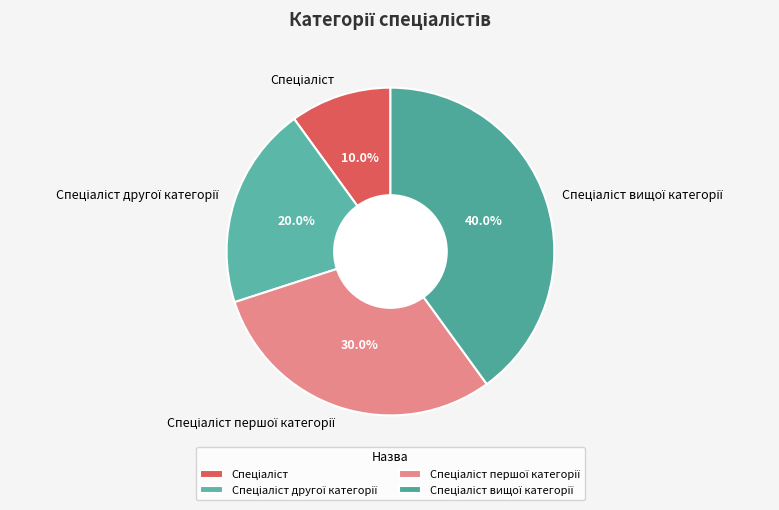

Does any single category account for the majority?

No